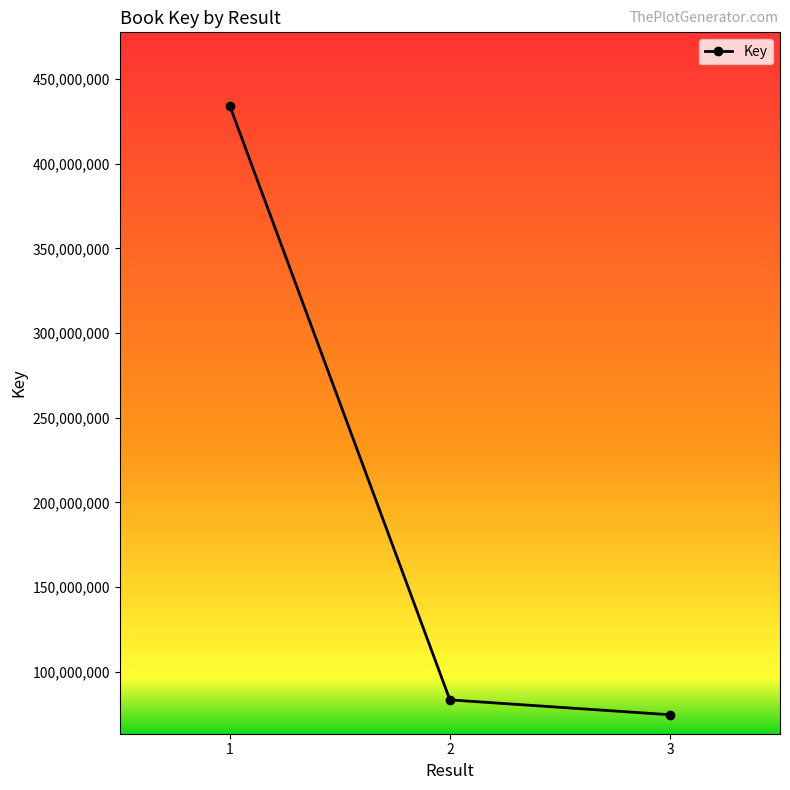

What value does the data have at 1?

434166363